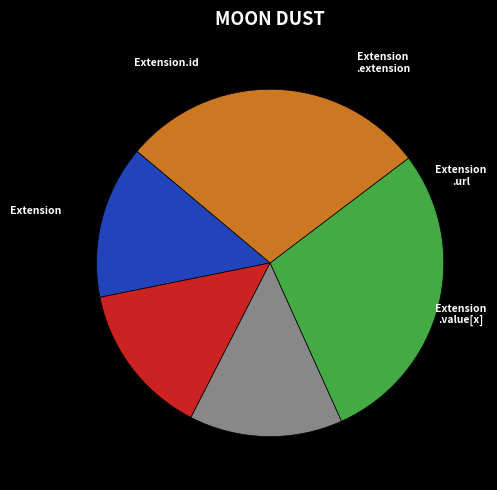

Is there a majority slice in this chart?

No